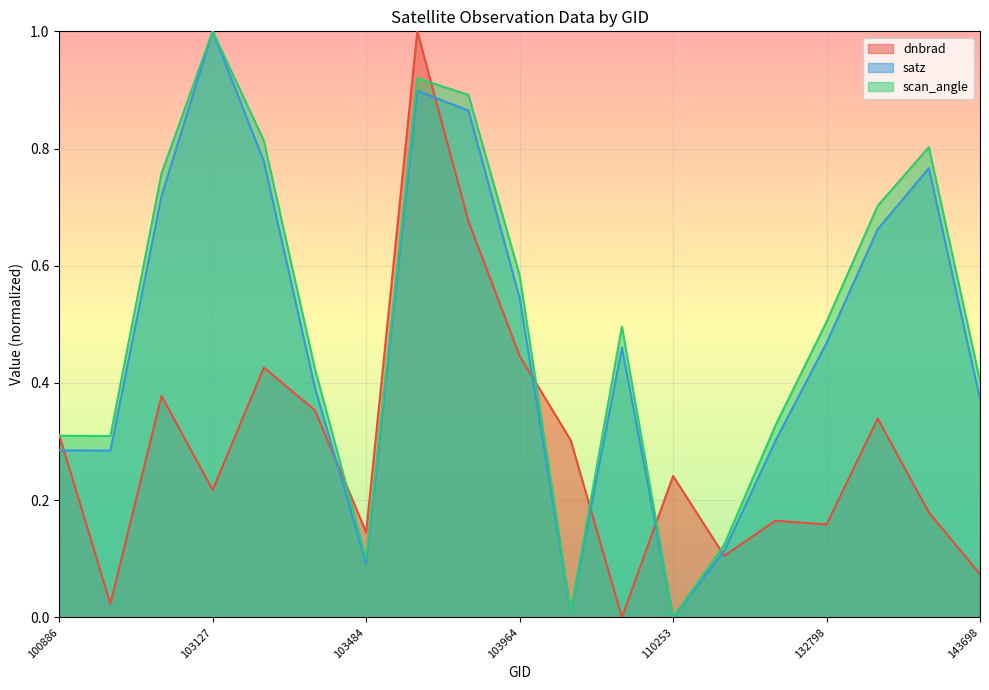

Does the chart display data point markers on the line(s)?

No